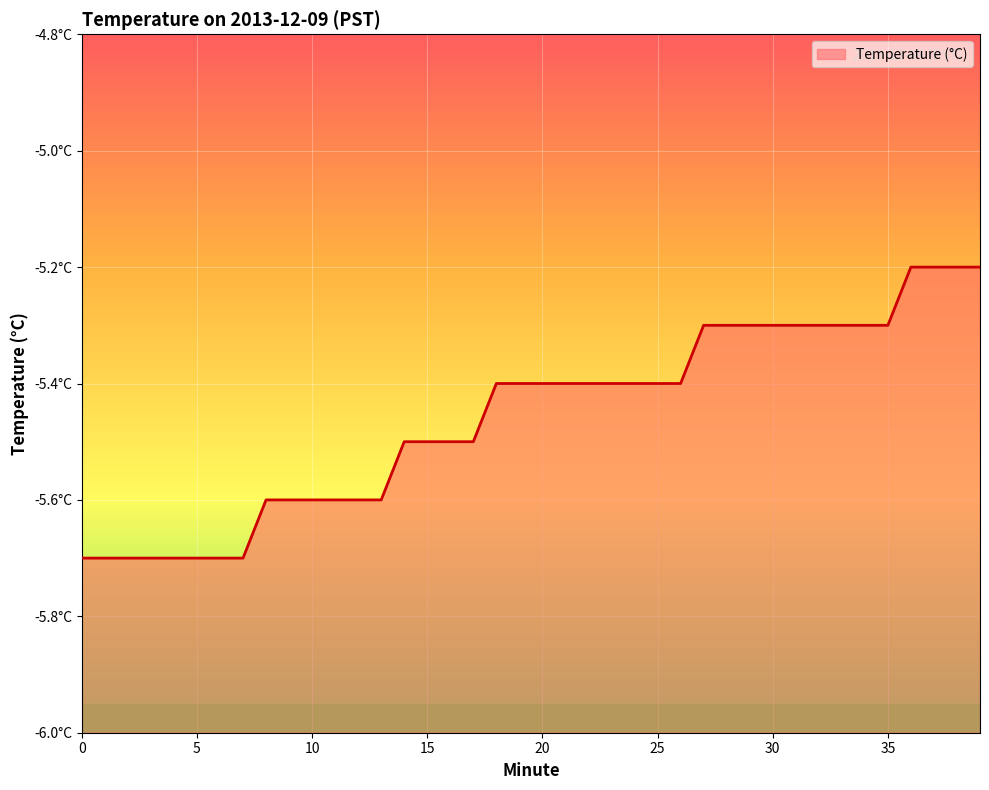

Does the chart display data point markers on the line(s)?

No